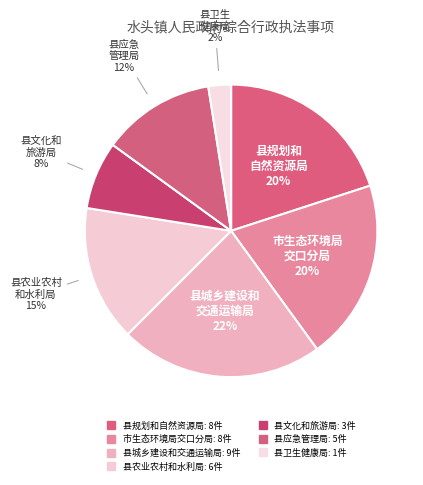

What is the largest slice in the pie chart?

县城乡建设和交通运输局